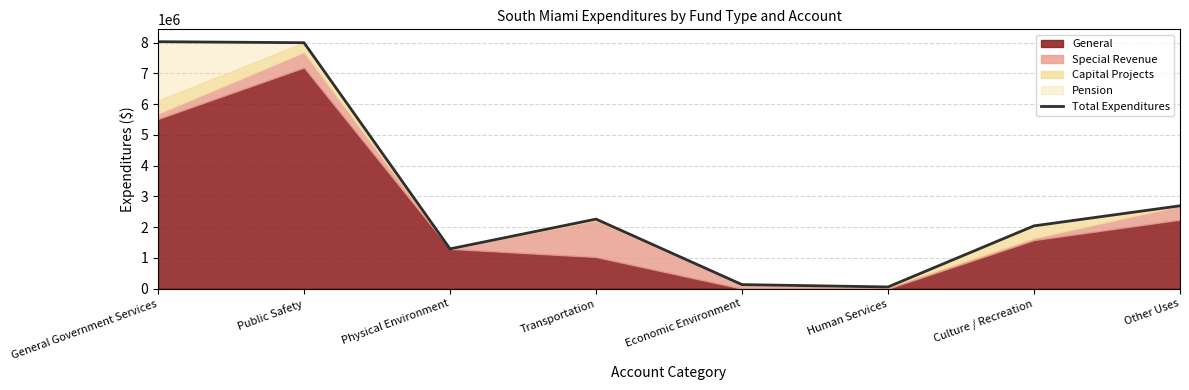

What is the value of the 1st point from the left?

8031529